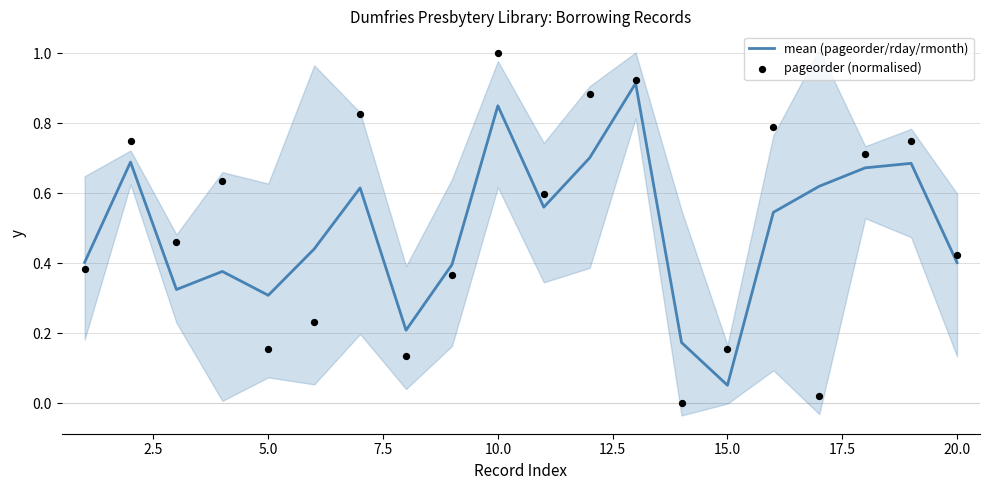

Which series has the largest total across all categories?

pageorder (normalised)